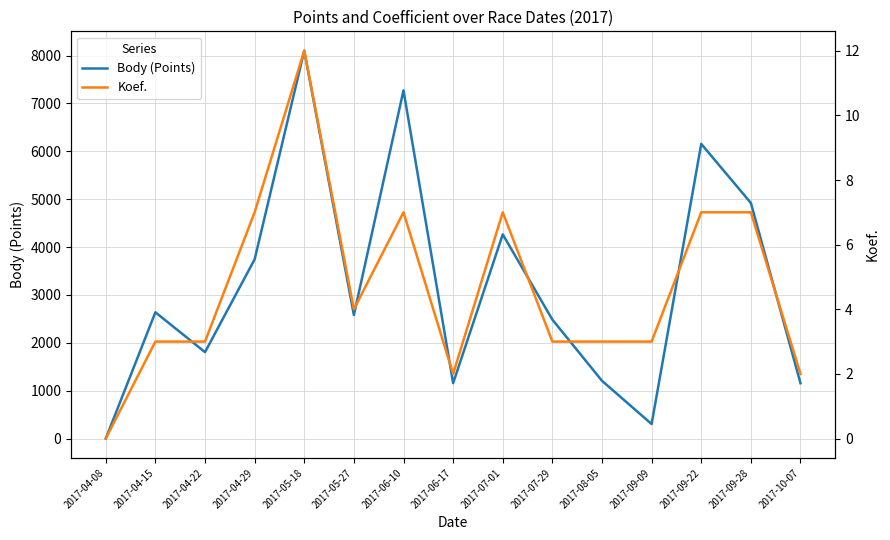

Rank the categories by Koef. value from lowest to highest.

2017-04-08, 2017-06-17, 2017-10-07, 2017-04-15, 2017-04-22, 2017-07-29, 2017-08-05, 2017-09-09, 2017-05-27, 2017-04-29, 2017-06-10, 2017-07-01, 2017-09-22, 2017-09-28, 2017-05-18